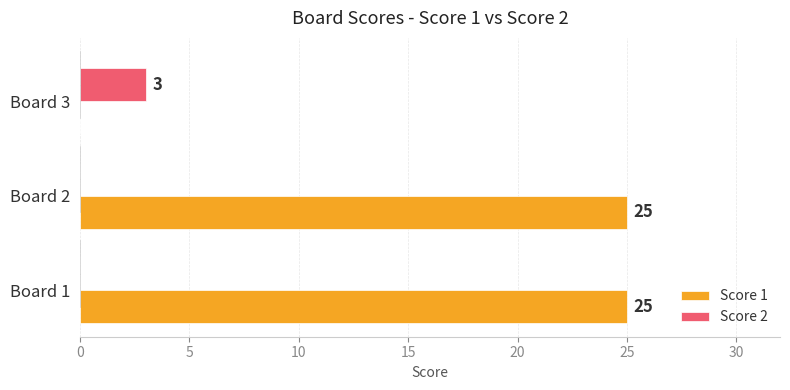

What is the sum of the Score 2 values at Board 2 and Board 3?

3